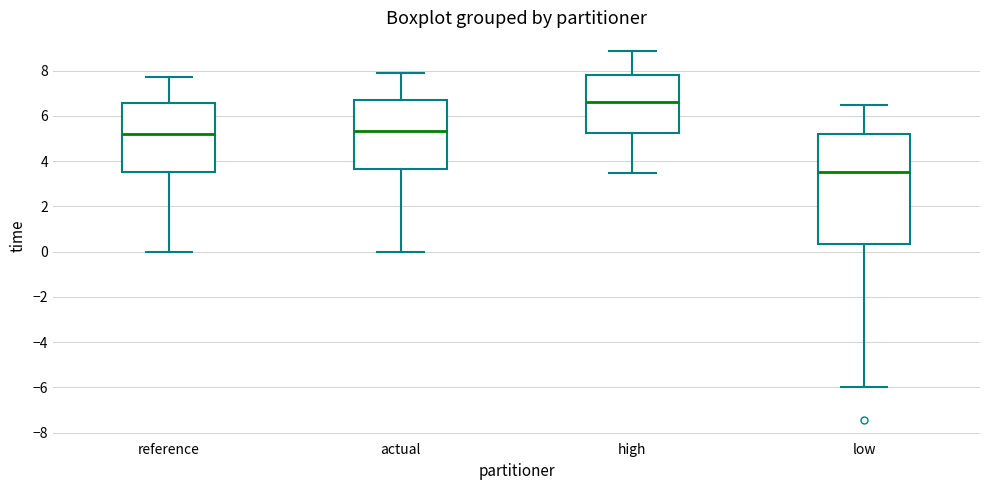

Reading left to right, transcribe this box plot: for each box, give where its median line is, the range the box spans, and where its two whiskers end, as read against the y-axis. The values are not printed on the chart, so give them approximately, as read against the axis.

reference: median 5.2, box 3.6 to 6.6, whiskers 0.0 to 7.8
actual: median 5.4, box 3.6 to 6.8, whiskers 0.0 to 8.0
high: median 6.6, box 5.2 to 7.8, whiskers 3.4 to 8.8
low: median 3.6, box 0.4 to 5.2, whiskers -6.0 to 6.4